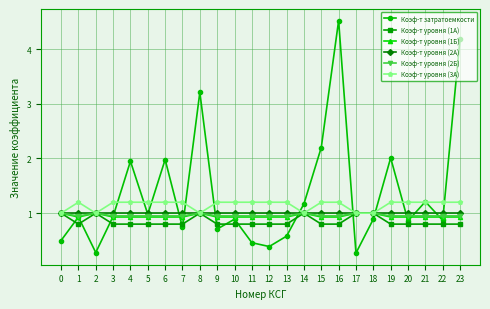

What is the smallest value displayed?

0.3